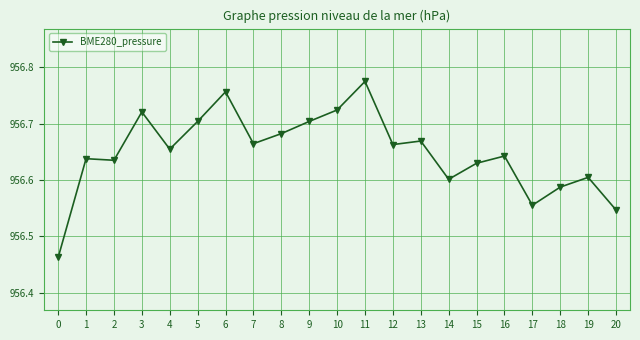

What is the sum of the values at 15 and 18?

1913.2